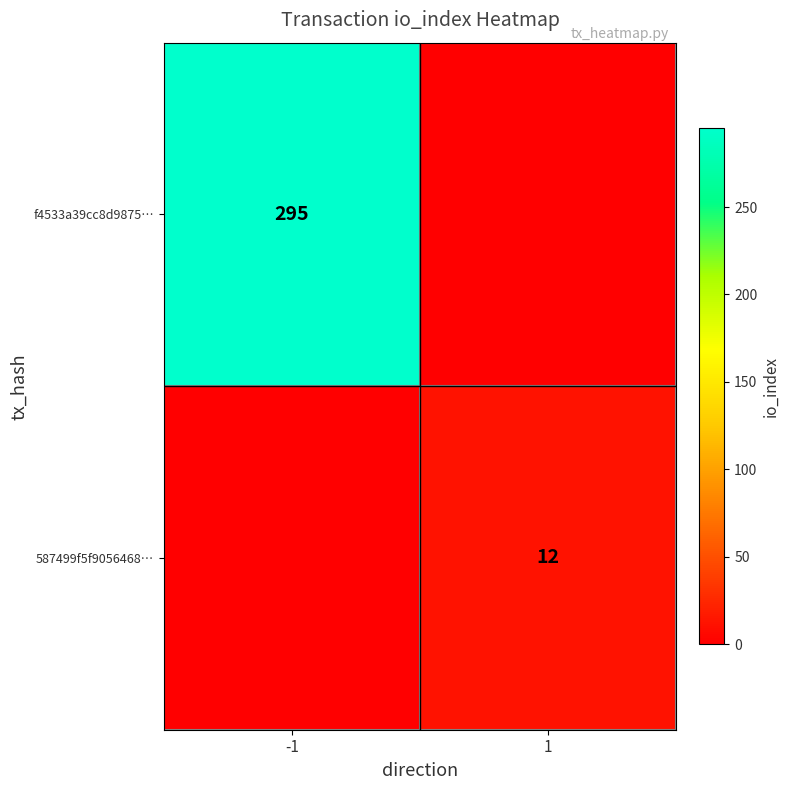

Is the value of f4533a39cc8d9875… at -1 greater than the value of 587499f5f9056468… at 1?

Yes